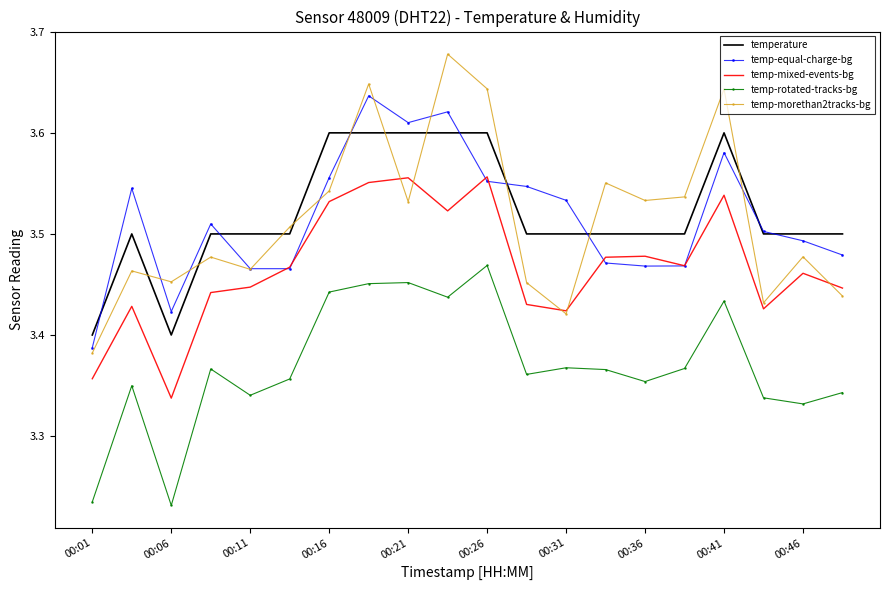

Count the temp-mixed-events-bg values in the range 3 to 4.

20